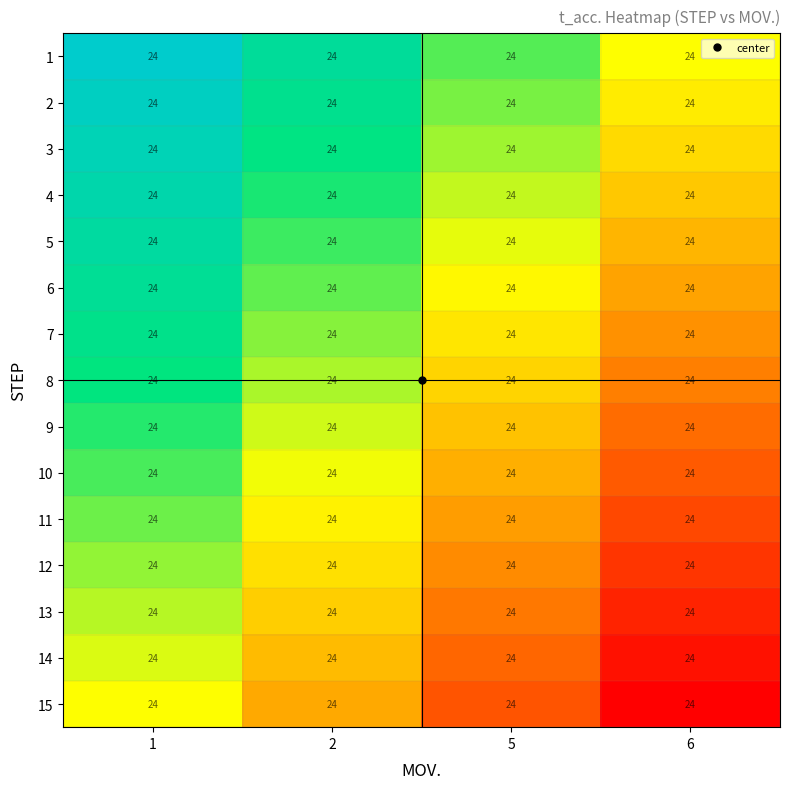

Reading left to right, transcribe all the data shown in this chart.

1: 1=24.0	2=24.0	5=24.0	6=24.0
2: 1=24.0	2=24.0	5=24.0	6=24.0
3: 1=24.0	2=24.0	5=24.0	6=24.0
4: 1=24.0	2=24.0	5=24.0	6=24.0
5: 1=24.0	2=24.0	5=24.0	6=24.0
6: 1=24.0	2=24.0	5=24.0	6=24.0
7: 1=24.0	2=24.0	5=24.0	6=24.0
8: 1=24.0	2=24.0	5=24.0	6=24.0
9: 1=24.0	2=24.0	5=24.0	6=24.0
10: 1=24.0	2=24.0	5=24.0	6=24.0
11: 1=24.0	2=24.0	5=24.0	6=24.0
12: 1=24.0	2=24.0	5=24.0	6=24.0
13: 1=24.0	2=24.0	5=24.0	6=24.0
14: 1=24.0	2=24.0	5=24.0	6=24.0
15: 1=24.0	2=24.0	5=24.0	6=24.0